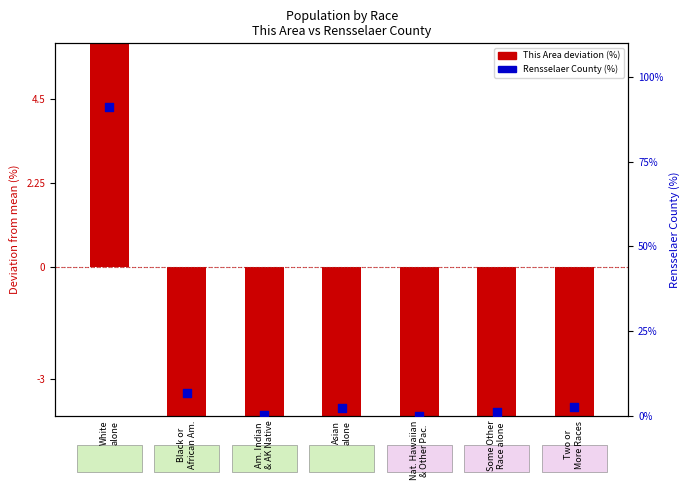

Which series has the widest spread of Y values?

This Area (deviation)